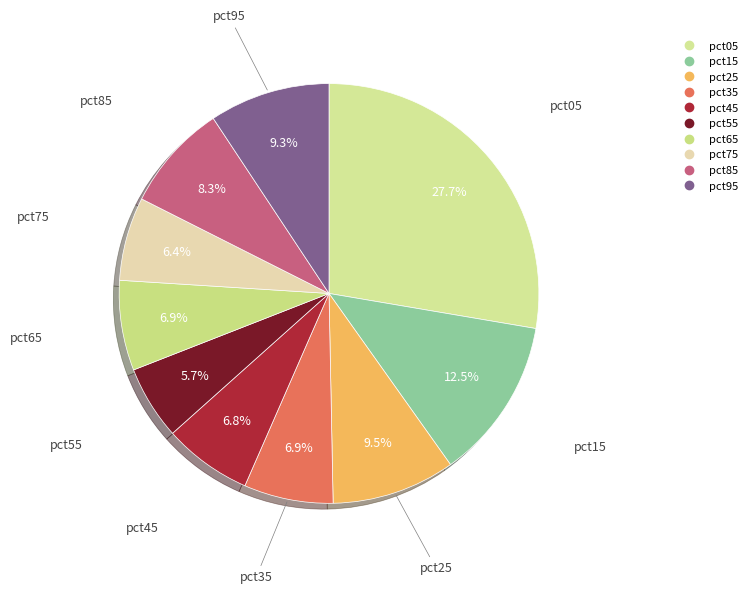

How many segments does this pie chart have?

10